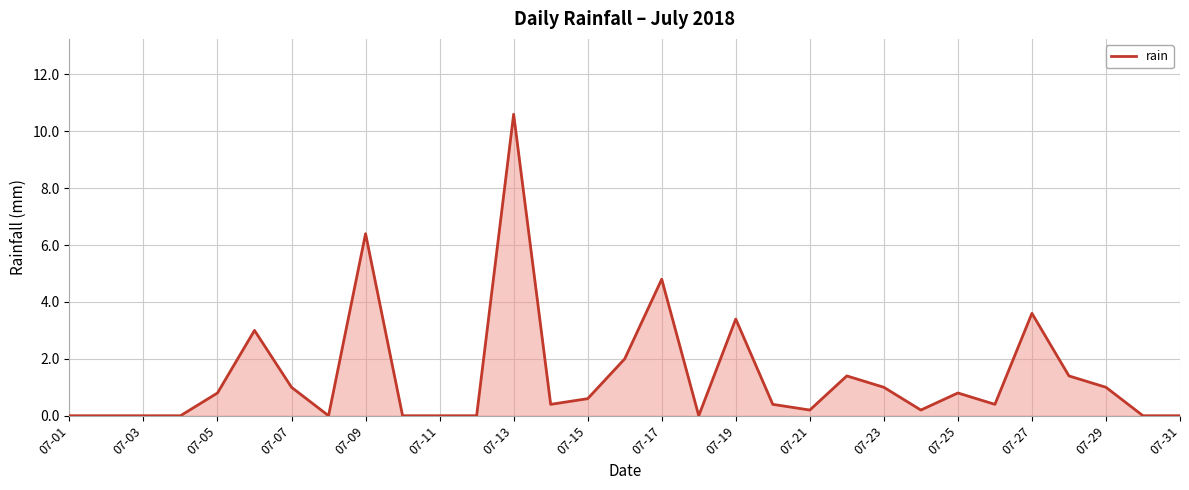

What is the greatest value displayed?

10.6